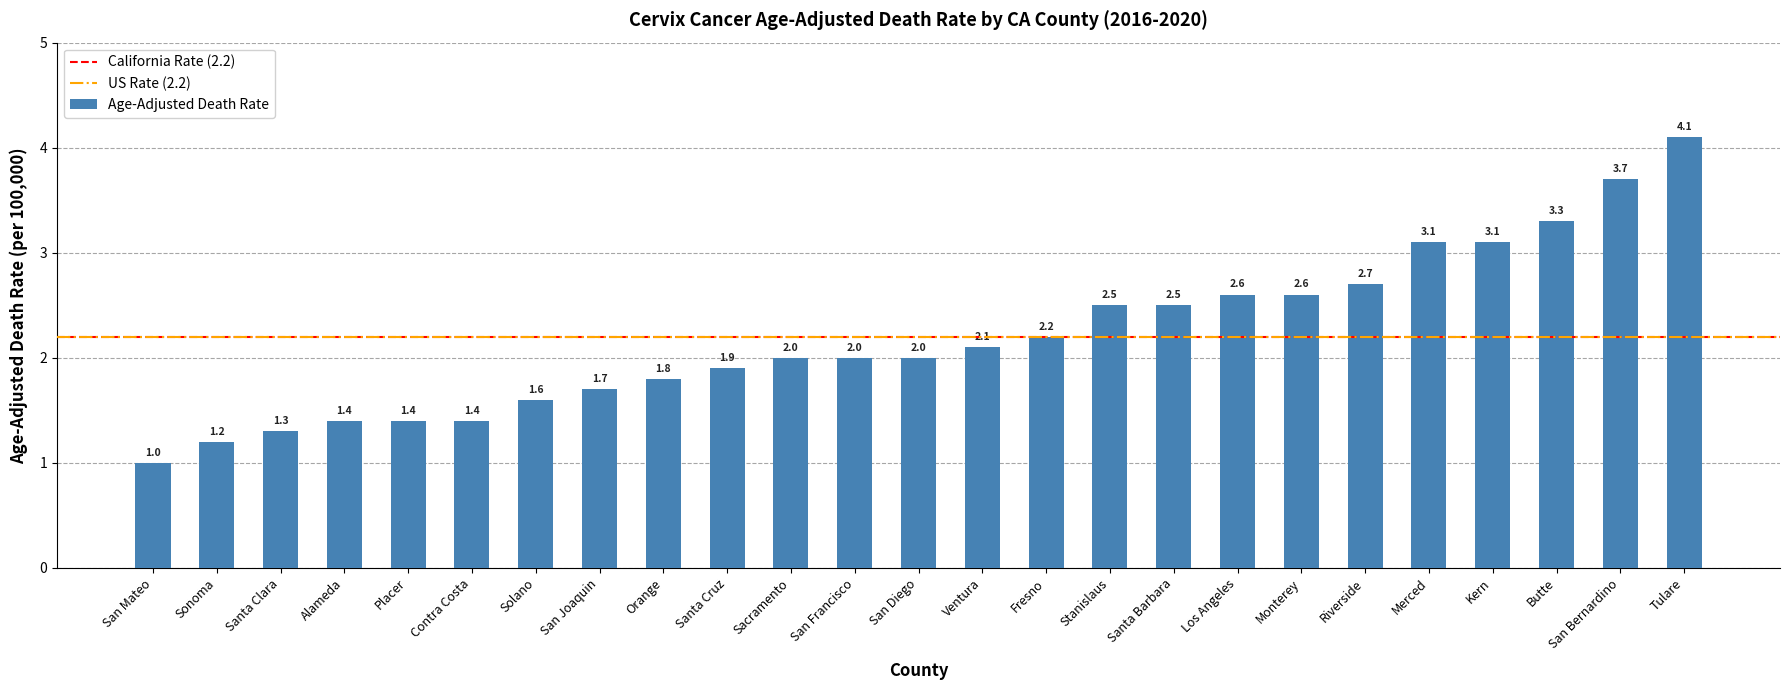

What is the sum of the values at Santa Barbara and Orange?

4.3